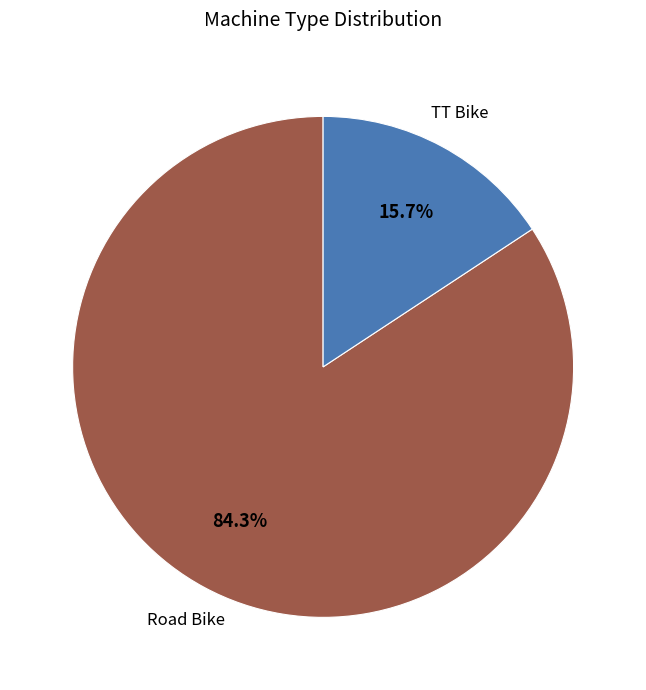

What percentage is the TT Bike slice, to the nearest percent?

16%